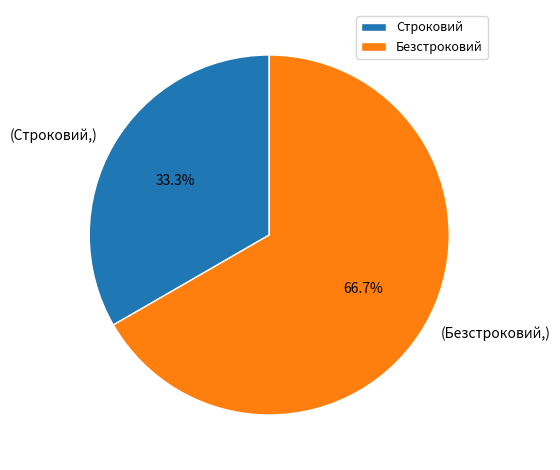

Which slice is the smallest?

Строковий